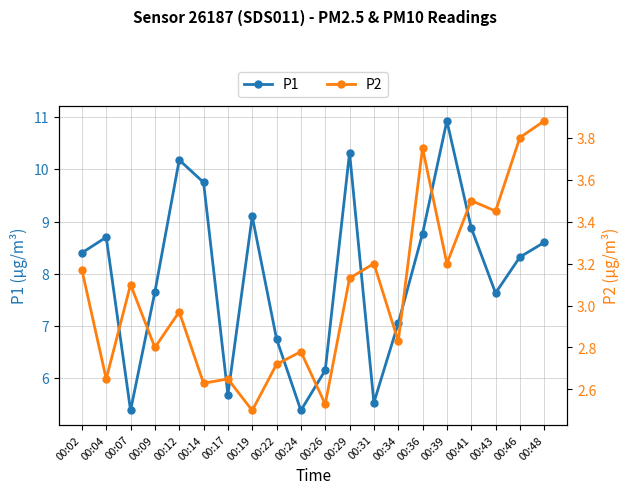

Reading right to left, what are all the values shown in this chart?

P1: 00:48=8.6	00:46=8.3	00:43=7.6	00:41=8.9	00:39=10.9	00:36=8.8	00:34=7.0	00:31=5.5	00:29=10.3	00:26=6.2	00:24=5.4	00:22=6.8	00:19=9.1	00:17=5.7	00:14=9.8	00:12=10.2	00:09=7.7	00:07=5.4	00:04=8.7	00:02=8.4
P2: 00:48=3.9	00:46=3.8	00:43=3.5	00:41=3.5	00:39=3.2	00:36=3.8	00:34=2.8	00:31=3.2	00:29=3.1	00:26=2.5	00:24=2.8	00:22=2.7	00:19=2.5	00:17=2.6	00:14=2.6	00:12=3.0	00:09=2.8	00:07=3.1	00:04=2.6	00:02=3.2